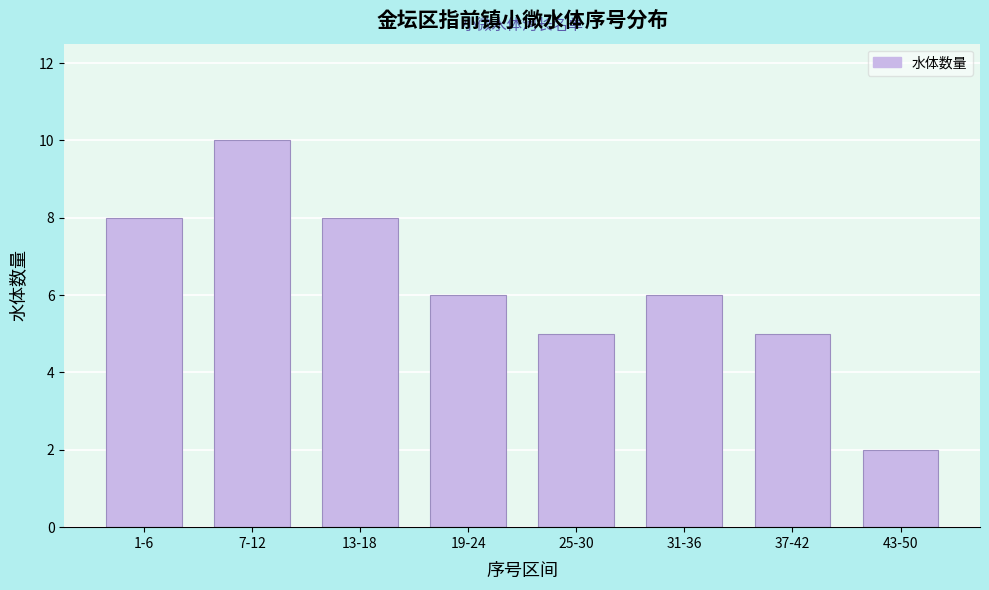

Reading left to right, transcribe all the data shown in this chart.

1-6=8	7-12=10	13-18=8	19-24=6	25-30=5	31-36=6	37-42=5	43-50=2